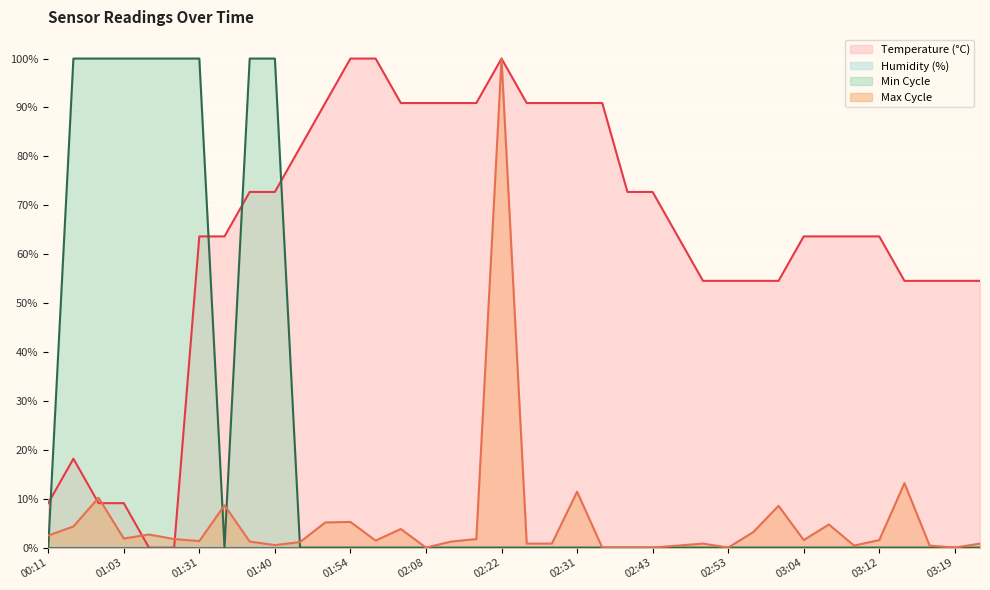

True or false: Temp and Min_cycle cross at least once.

True